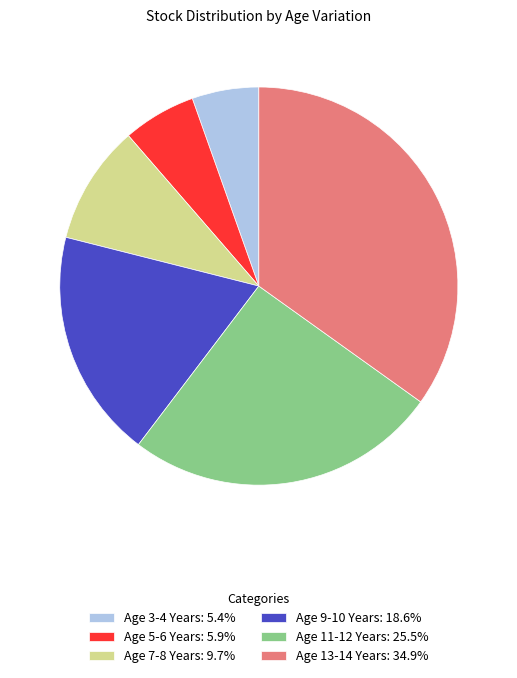

How many slices are in this pie chart?

6